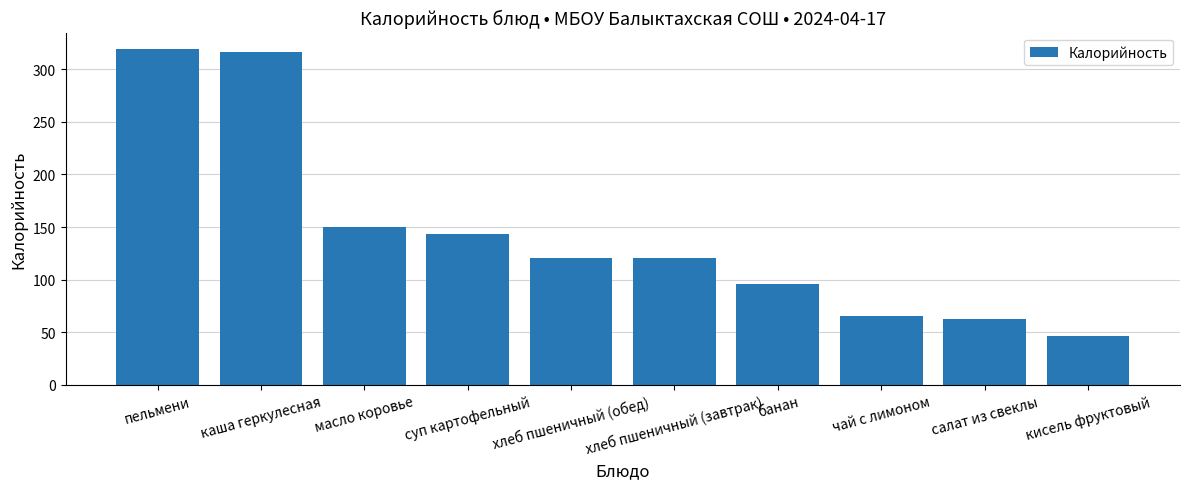

What is the smallest value displayed?

46.6